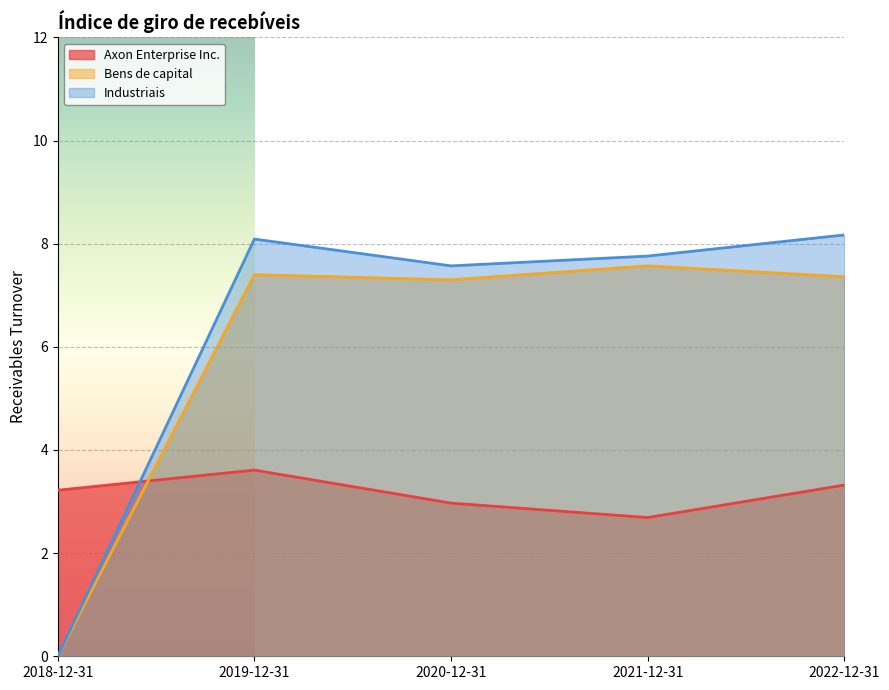

Where is the first local maximum for Bens de capital?

2019-12-31